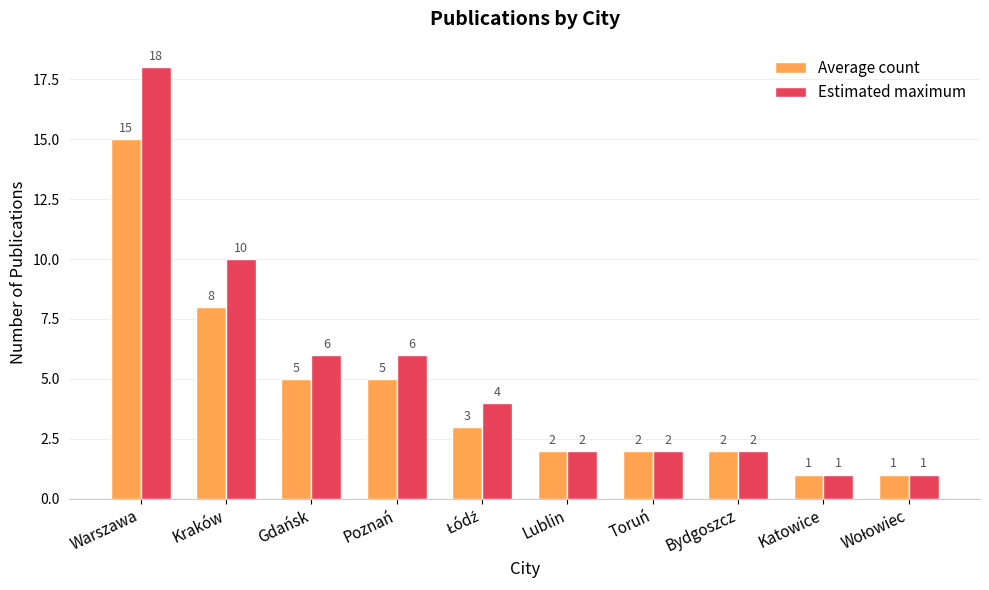

List the series in order of their peak value, highest first.

Estimated maximum, Average count